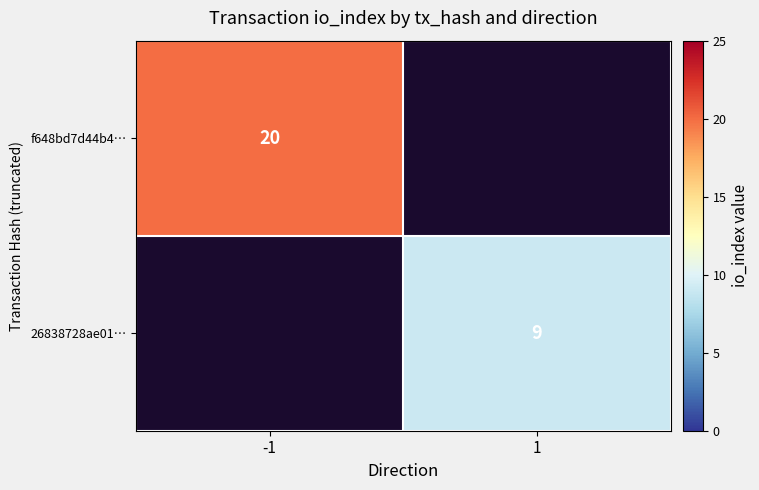

The 26838728ae01… series shows 4 at 1. True or false?

False